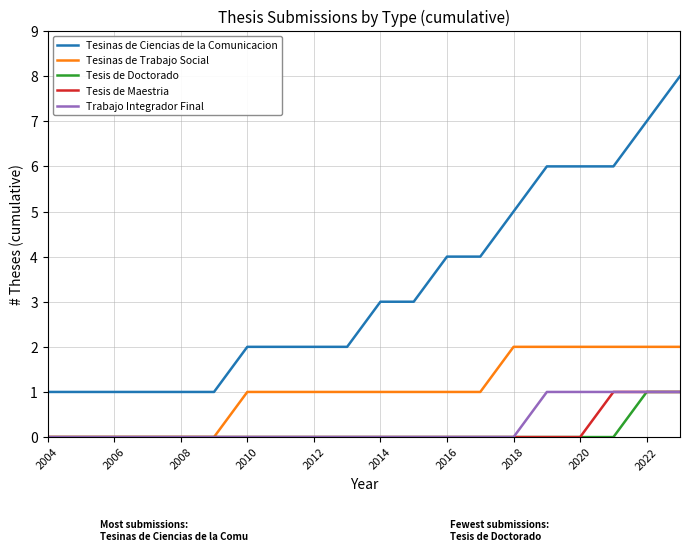

Which series has the largest range (max minus min)?

Tesinas de Ciencias de la Comunicacion